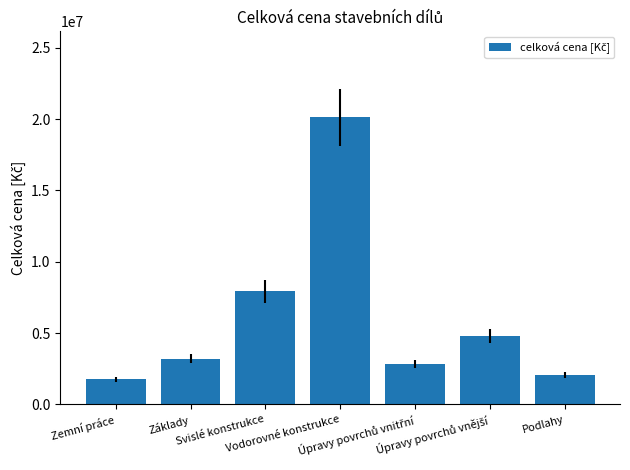

Are the bars grouped side by side (vs. stacked)?

No